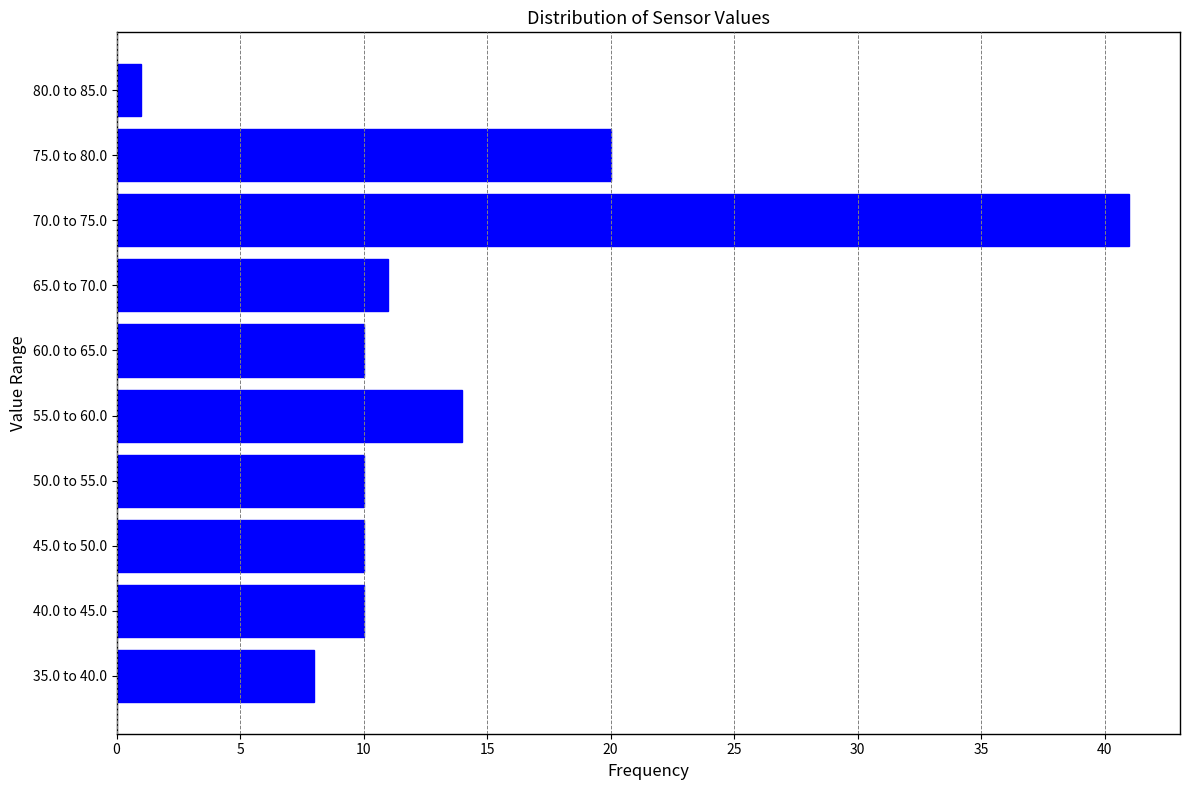

Reading bottom to top, what are all the values shown in this chart?

35.0 to 40.0=8	40.0 to 45.0=10	45.0 to 50.0=10	50.0 to 55.0=10	55.0 to 60.0=14	60.0 to 65.0=10	65.0 to 70.0=11	70.0 to 75.0=41	75.0 to 80.0=20	80.0 to 85.0=1